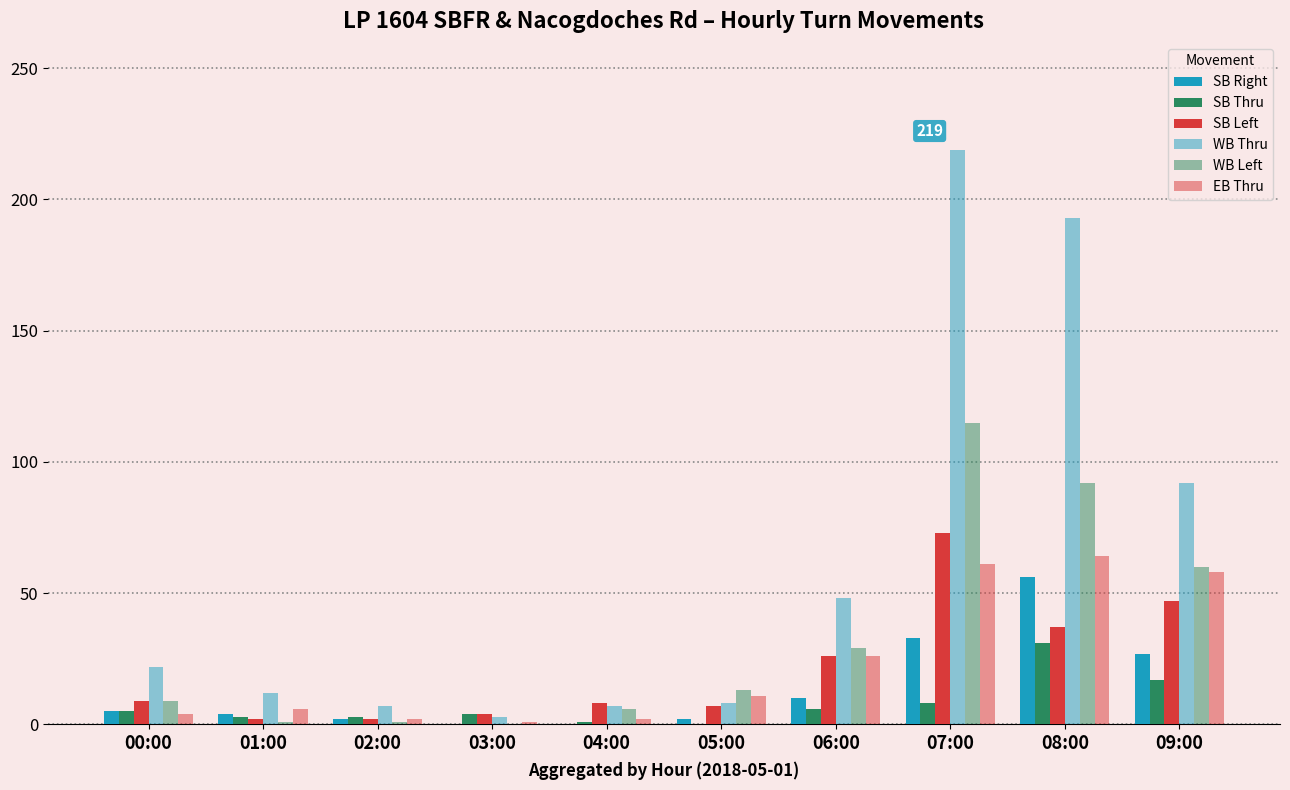

Reading left to right, what are all the values shown in this chart?

SB Right: 00:00=5	01:00=4	02:00=2	03:00=0	04:00=0	05:00=2	06:00=10	07:00=33	08:00=56	09:00=27
SB Thru: 00:00=5	01:00=3	02:00=3	03:00=4	04:00=1	05:00=0	06:00=6	07:00=8	08:00=31	09:00=17
SB Left: 00:00=9	01:00=2	02:00=2	03:00=4	04:00=8	05:00=7	06:00=26	07:00=73	08:00=37	09:00=47
WB Thru: 00:00=22	01:00=12	02:00=7	03:00=3	04:00=7	05:00=8	06:00=48	07:00=219	08:00=193	09:00=92
WB Left: 00:00=9	01:00=1	02:00=1	03:00=0	04:00=6	05:00=13	06:00=29	07:00=115	08:00=92	09:00=60
EB Thru: 00:00=4	01:00=6	02:00=2	03:00=1	04:00=2	05:00=11	06:00=26	07:00=61	08:00=64	09:00=58